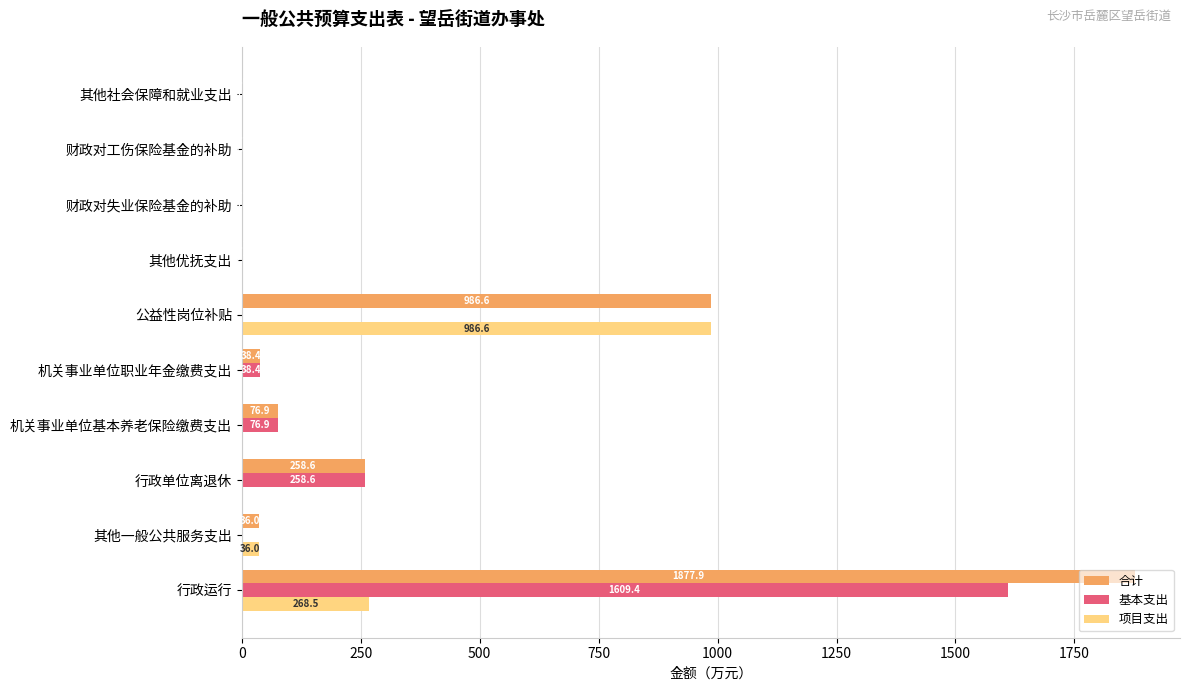

What is the sum of the 项目支出 values at 其他一般公共服务支出 and 机关事业单位职业年金缴费支出?

36.0